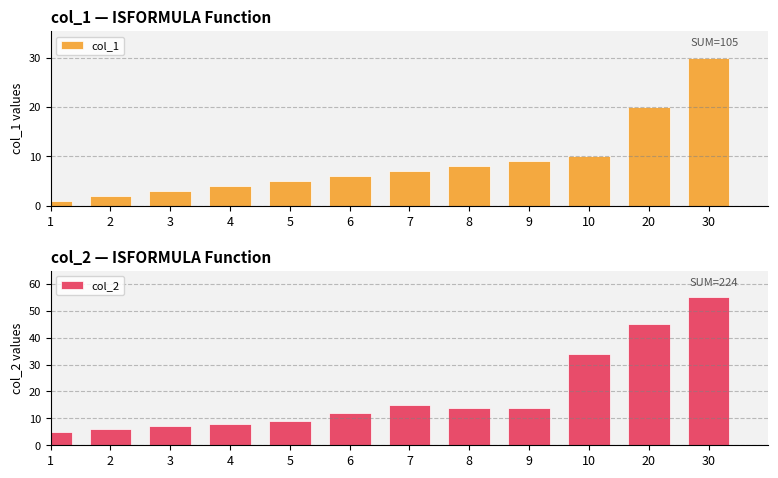

At how many categories does at least one series exceed 1?

12